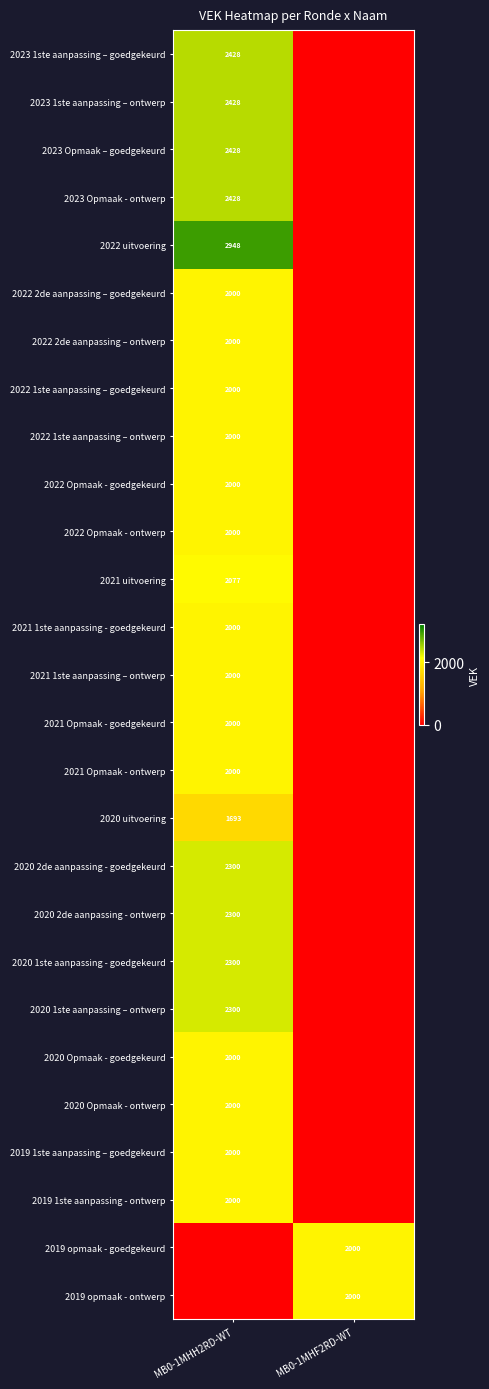

Between MB0-1MHF2RD-WT and MB0-1MHH2RD-WT, which is larger?

MB0-1MHH2RD-WT